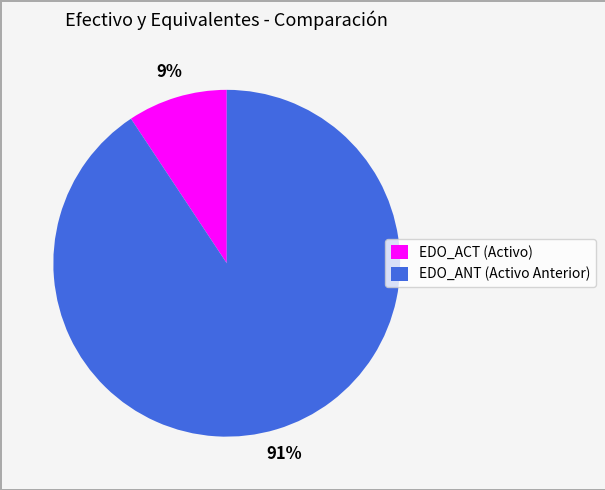

Between EDO_ACT (Activo) and EDO_ANT (Activo Anterior), which is larger?

EDO_ANT (Activo Anterior)